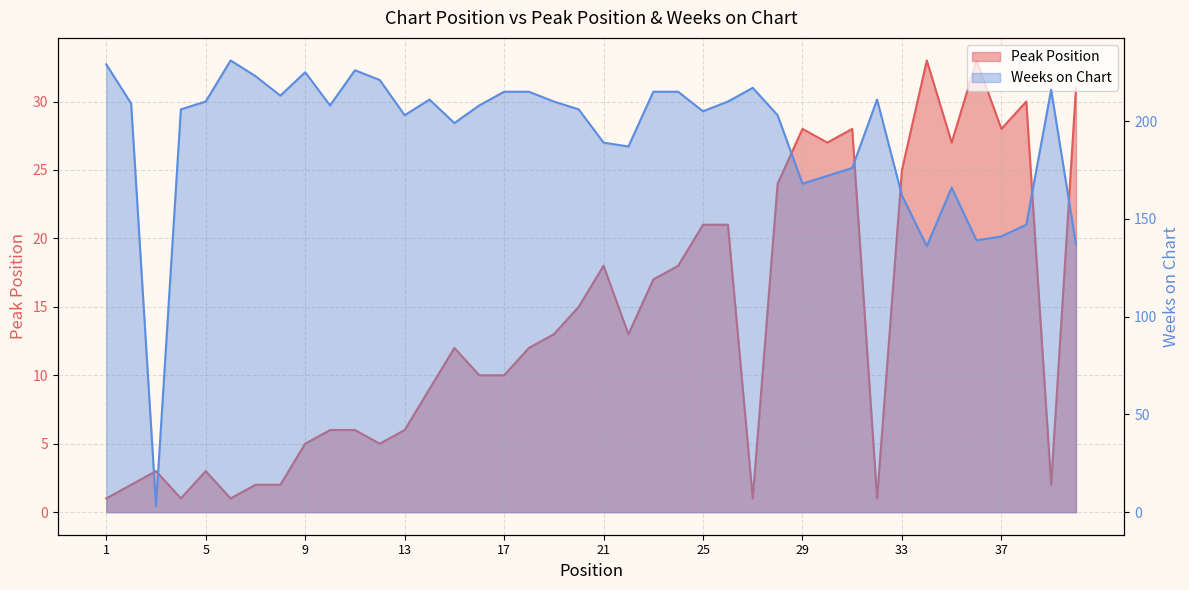

At which category is the sum across all series the highest?

24